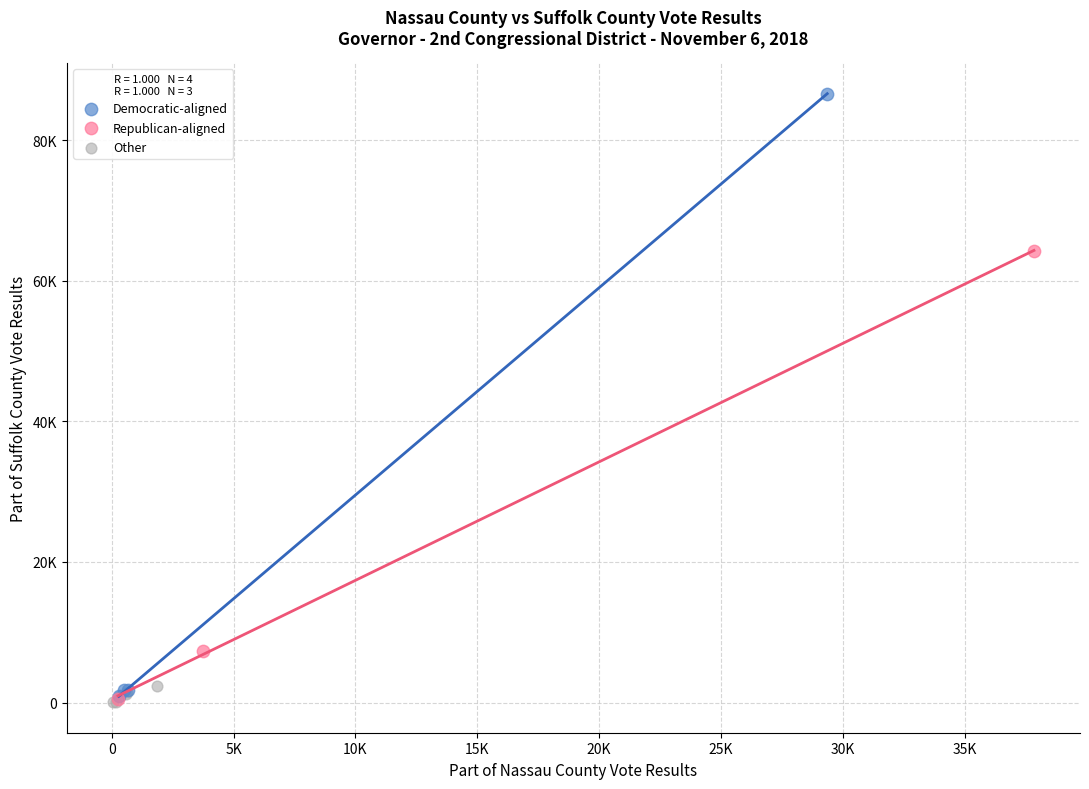

What are all the series names shown in the legend?

Democratic-aligned, Republican-aligned, Other